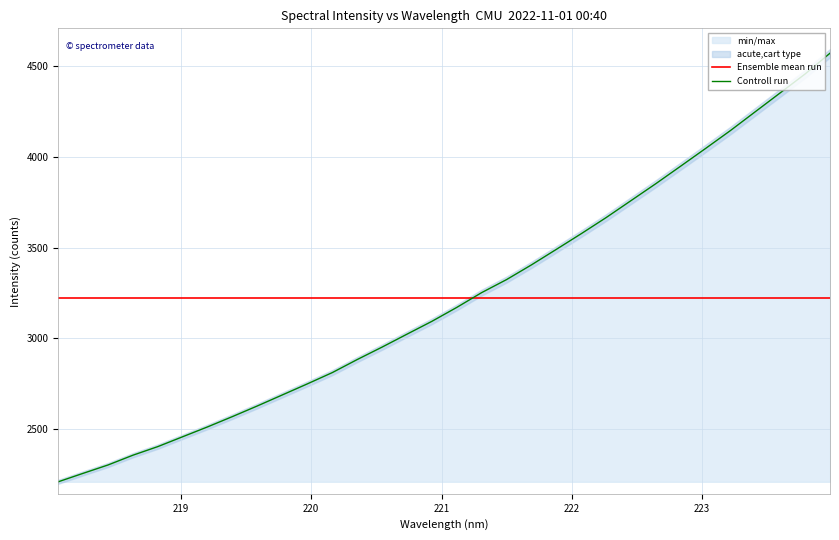

How many intersections are there between Controll run and Ensemble mean run?

1